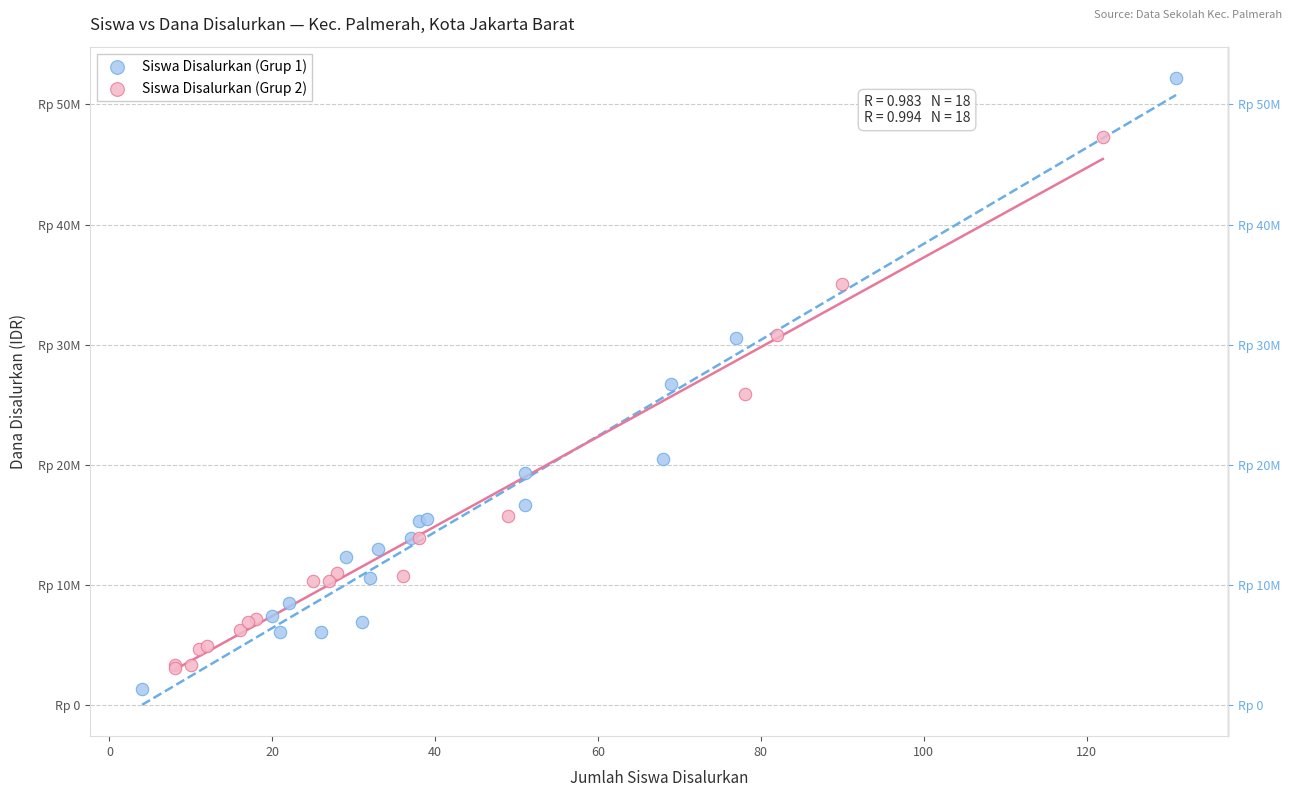

Which series has the widest spread of Y values?

Siswa Disalurkan (Grup 1)